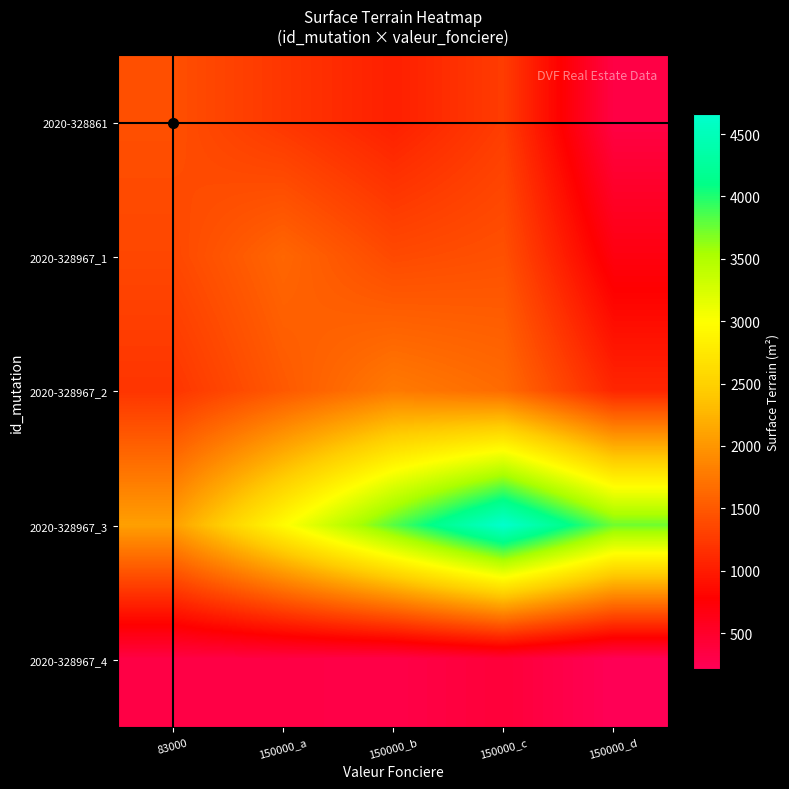

How many data points does each series have?

5